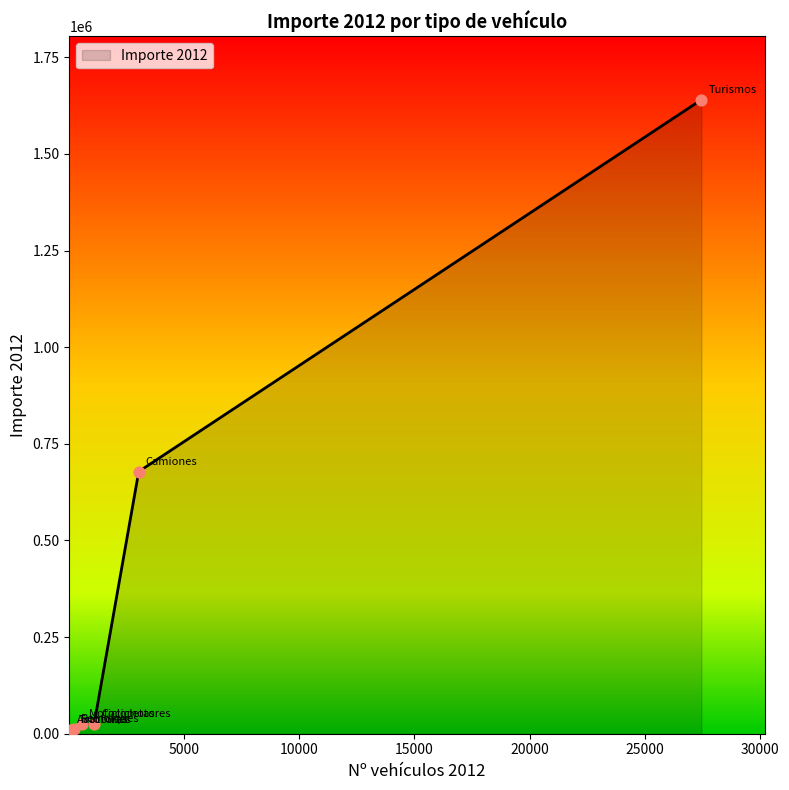

What is the difference between the second highest and minimum values?

668074.6